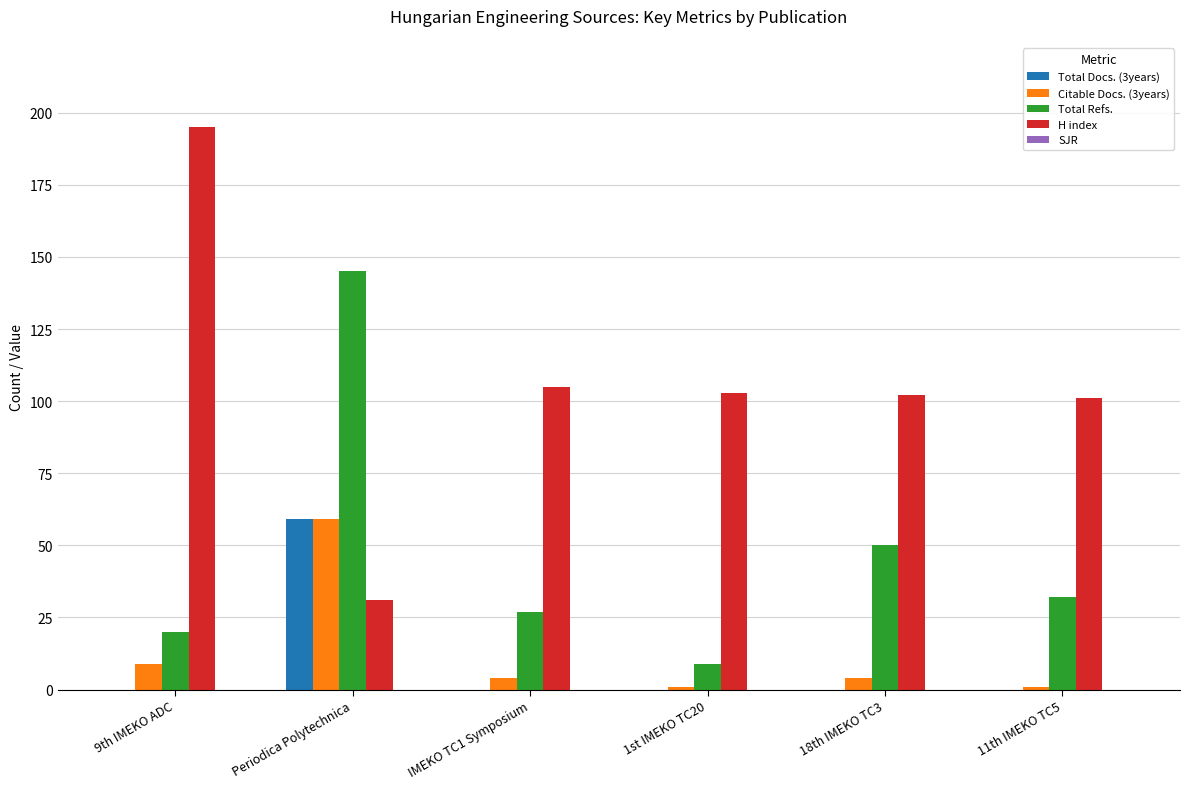

Which category has the highest value across all series?

9th IMEKO ADC